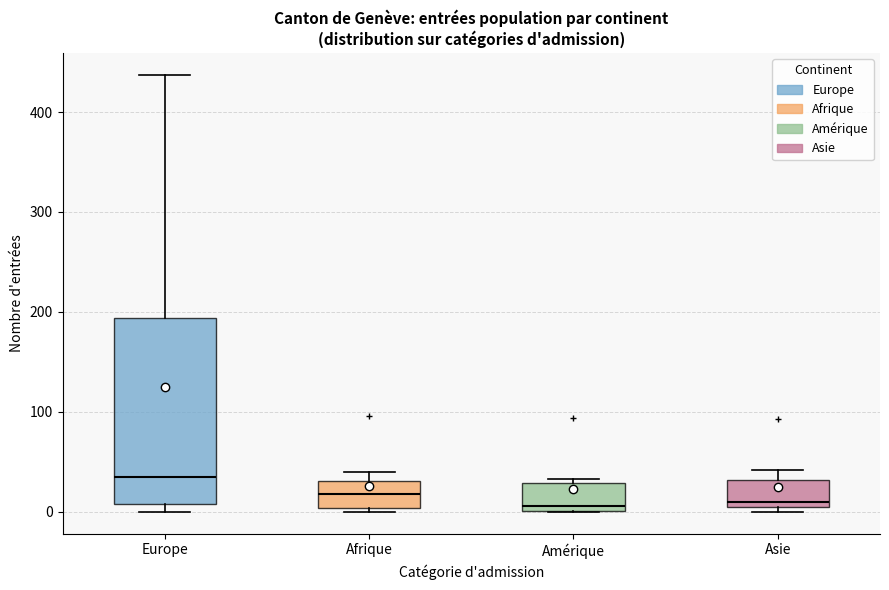

Reading left to right, transcribe this box plot: for each box, give where its median line is, the range the box spans, and where its two whiskers end, as read against the y-axis. The values are not printed on the chart, so give them approximately, as read against the axis.

Europe: median 40, box 10 to 190, whiskers 0 to 440
Afrique: median 20, box 0 to 30, whiskers 0 (just below the box's lower edge) to 40
Amérique: median 10, box 0 to 30, whiskers 0 to 30 (just above the box's upper edge)
Asie: median 10 (just above the box's lower edge), box 10 to 30, whiskers 0 to 40